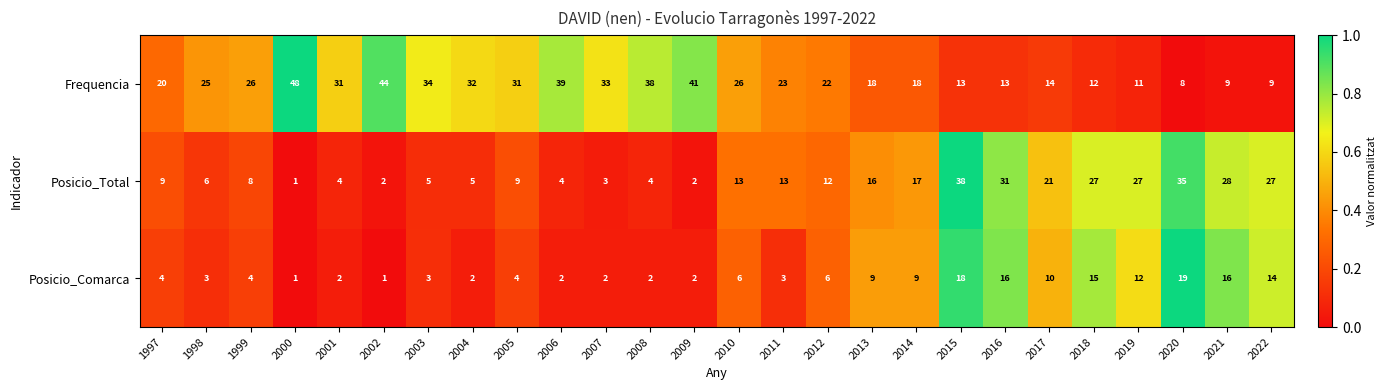

How many data points does each series have?

26